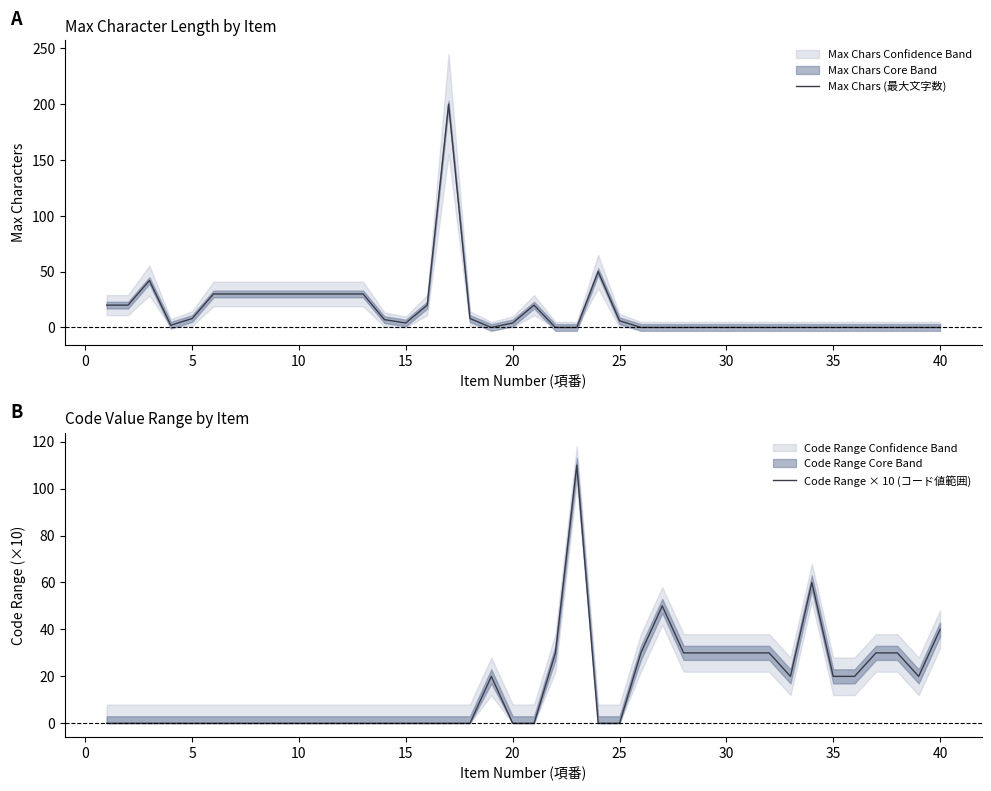

List the series in order of their overall mean, highest first.

Max Chars (最大文字数), Code Range × 10 (コード値範囲)